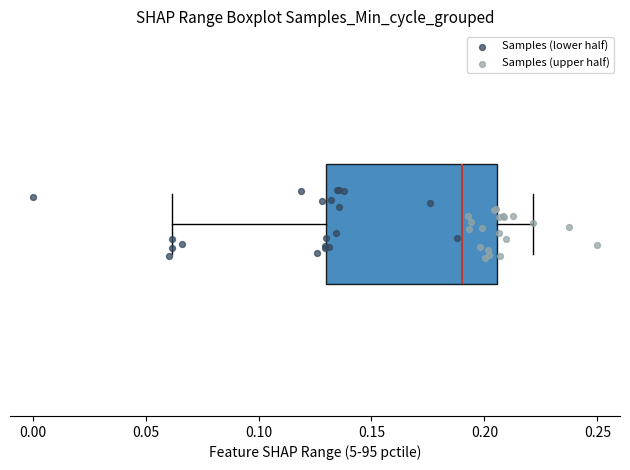

Read this box plot against the x-axis: the position of the median line, the range covered by the box, and the ends of both whiskers. The values are not printed on the chart, so give them approximately, as read against the axis.

median 0.190, box 0.130 to 0.205, whiskers 0.060 to 0.220